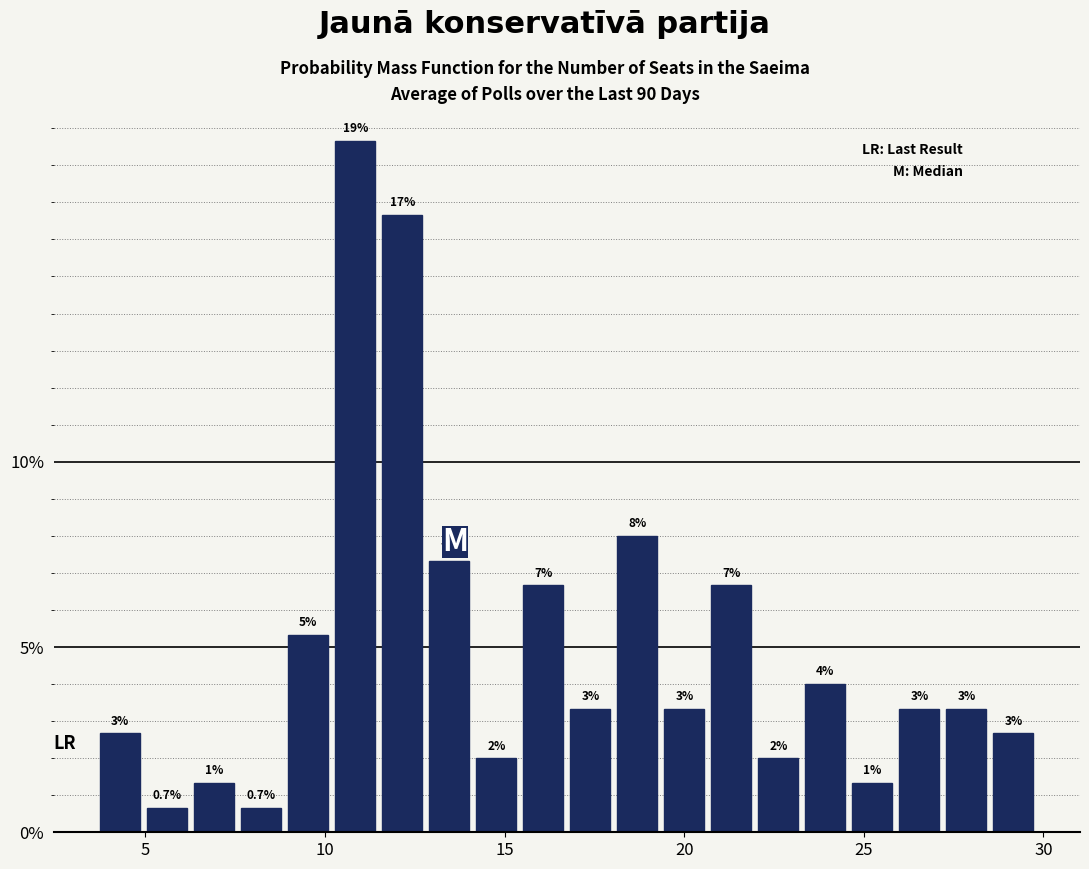

Read against the x-axis, roughly where is the centre of the tallest bar?

11.0